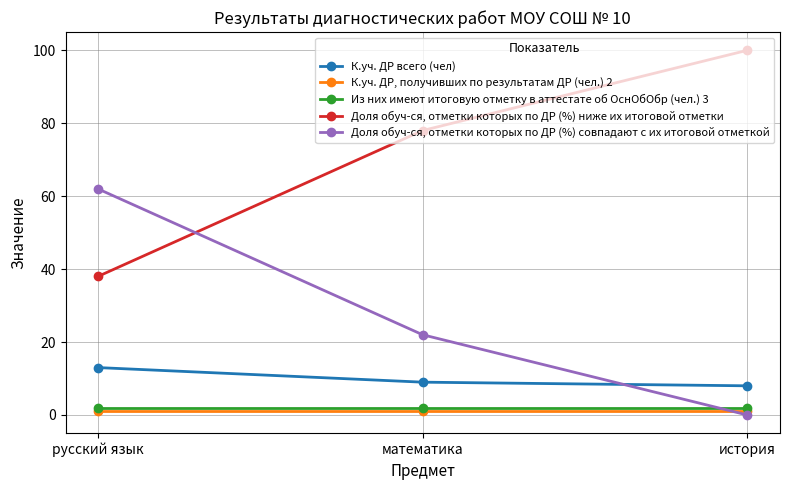

The К.уч. ДР всего (чел) series shows 5 at русский язык. True or false?

False